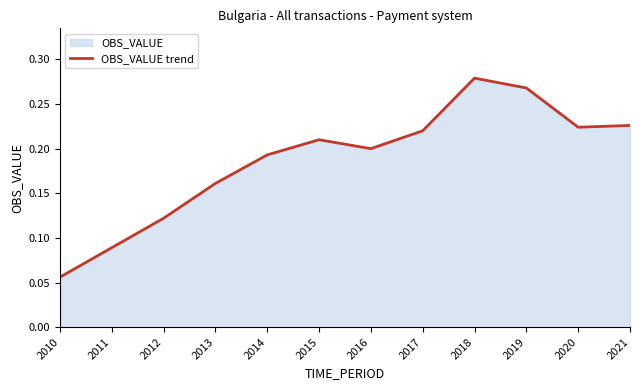

Between 2011 and 2018, which is larger?

2018